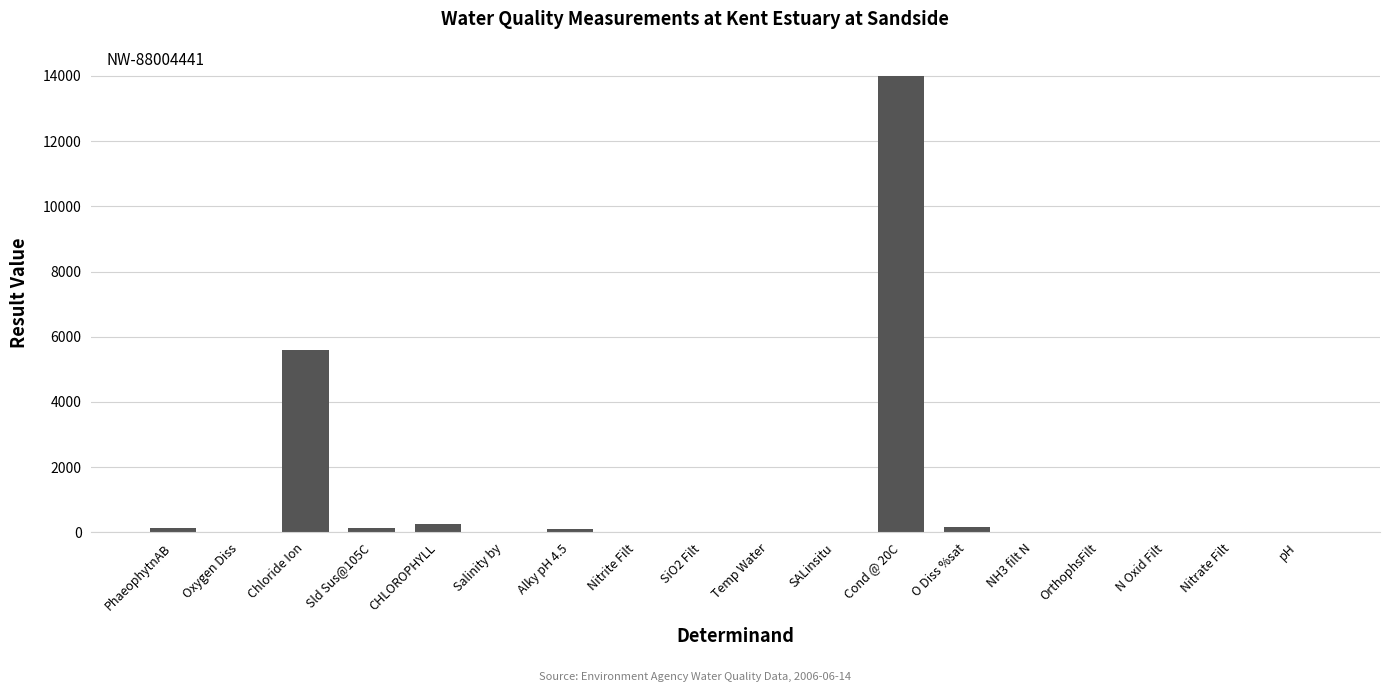

What is the change in value from Oxygen Diss to OrthophsFilt?

-13.8